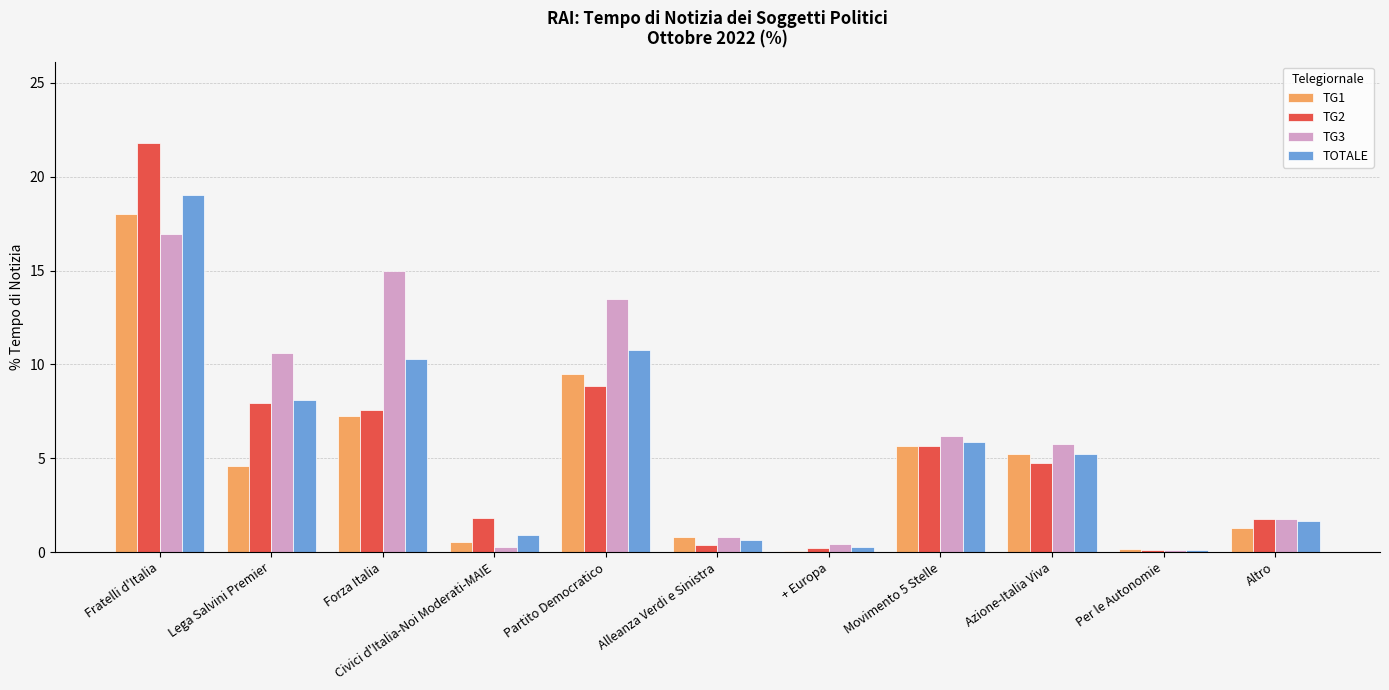

At which category does the chart reach its peak across all series?

Fratelli d'Italia